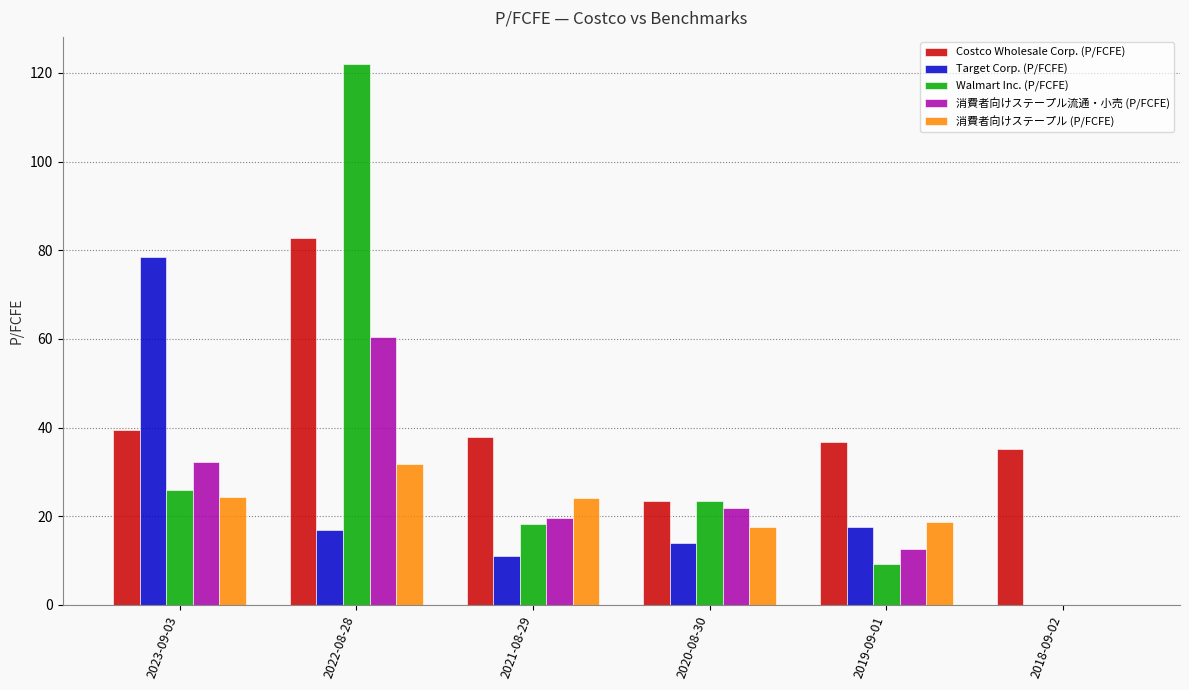

What is the total value across all series at 2020-08-30?

100.2